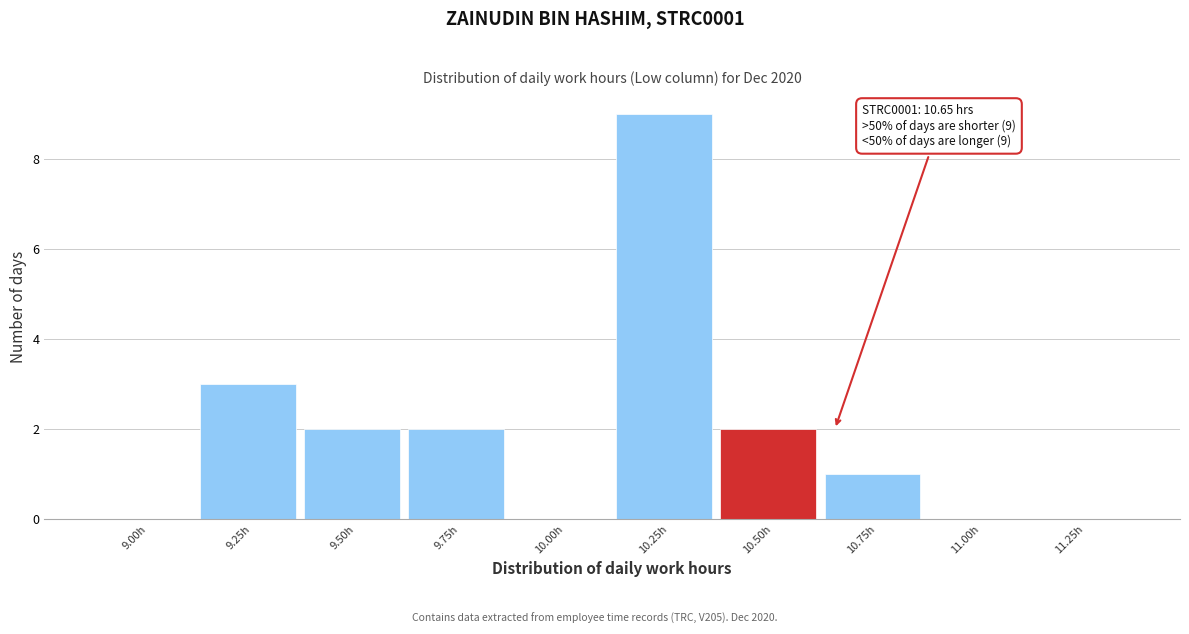

Reading right to left, list all the values displayed in this chart.

11.25h=0	11.00h=0	10.75h=1	10.50h=2	10.25h=9	10.00h=0	9.75h=2	9.50h=2	9.25h=3	9.00h=0